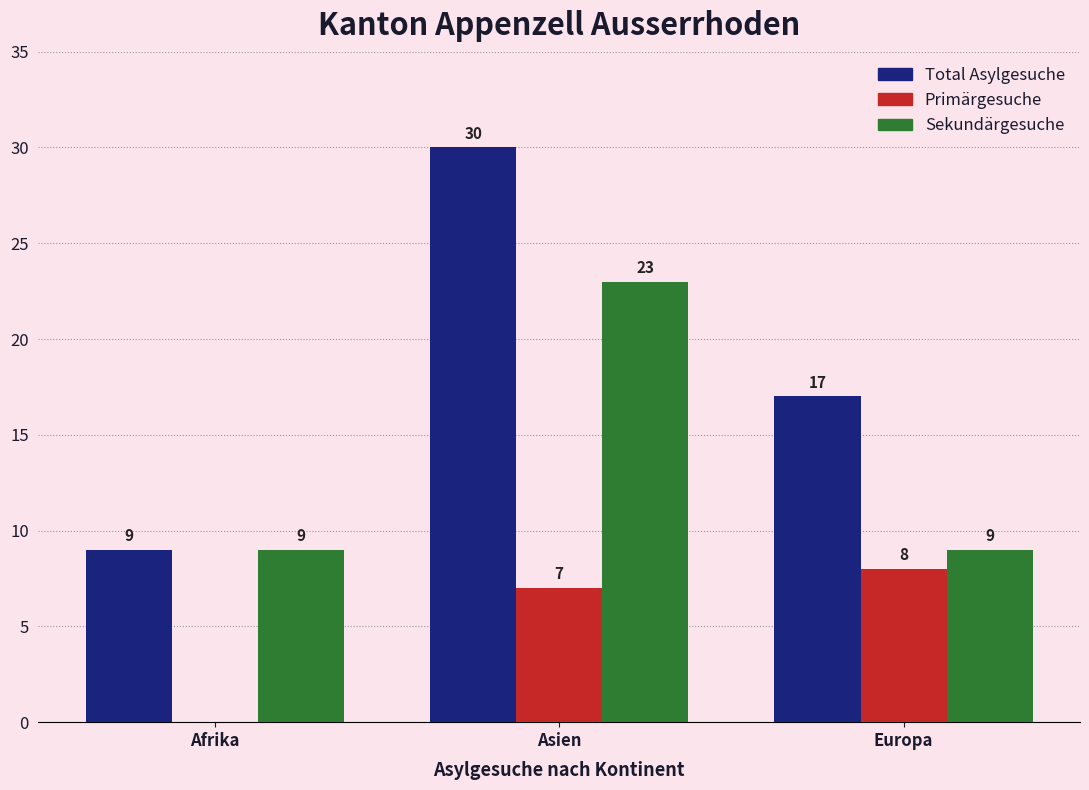

Is the value of Primärgesuche at Afrika greater than the value of Total Asylgesuche at Asien?

No